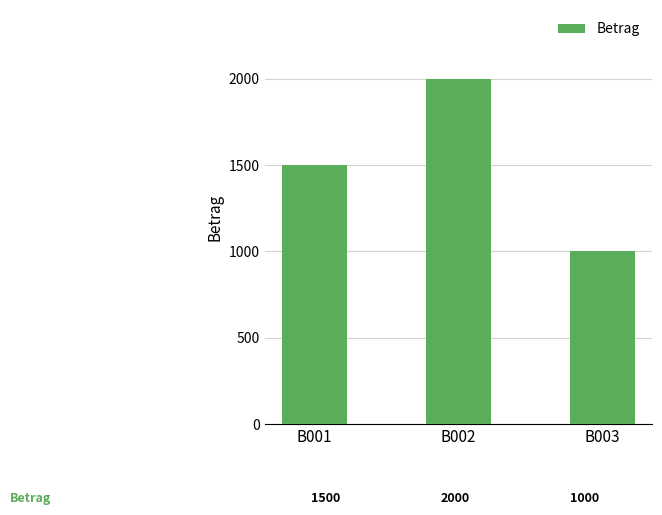

What is the average value?

1500